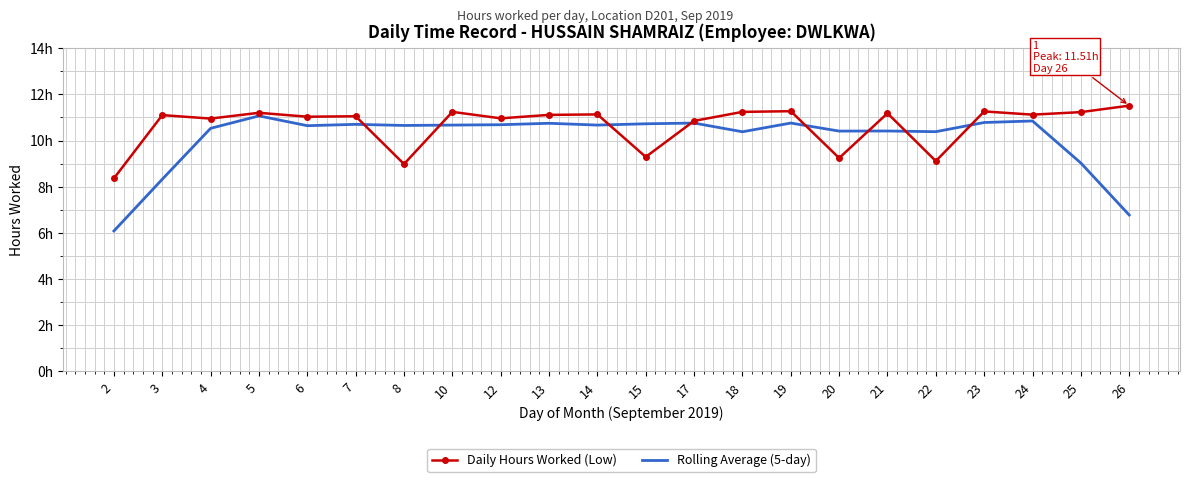

At which category does Daily Hours Worked (Low) reach its first local peak?

3